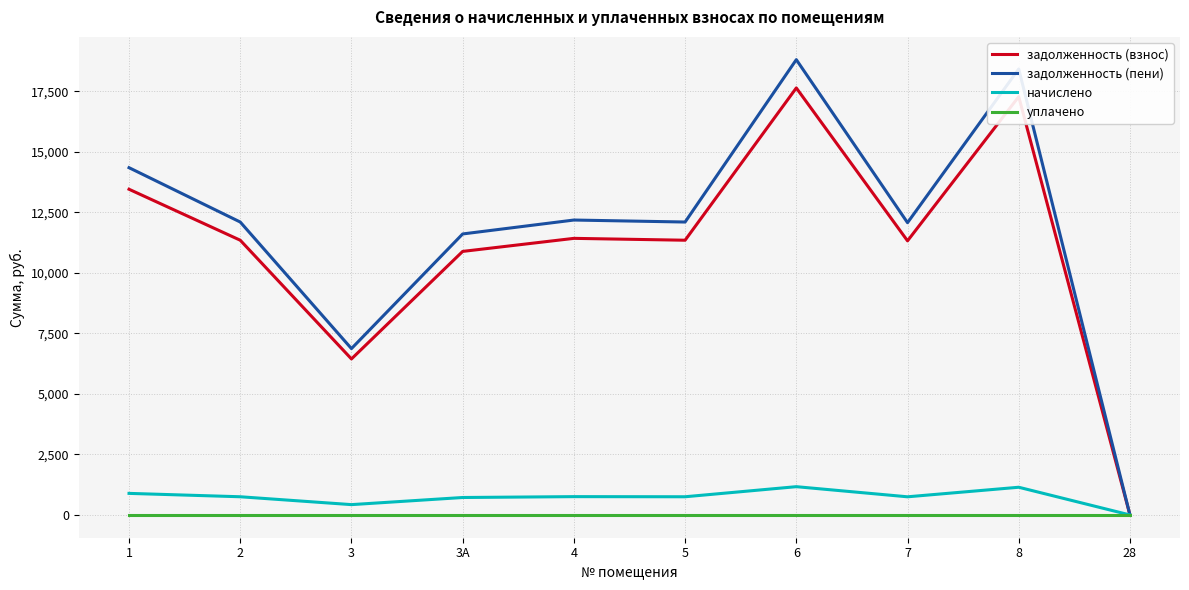

True or false: задолженность (взнос) has a value of 17642.2 at 6.

True